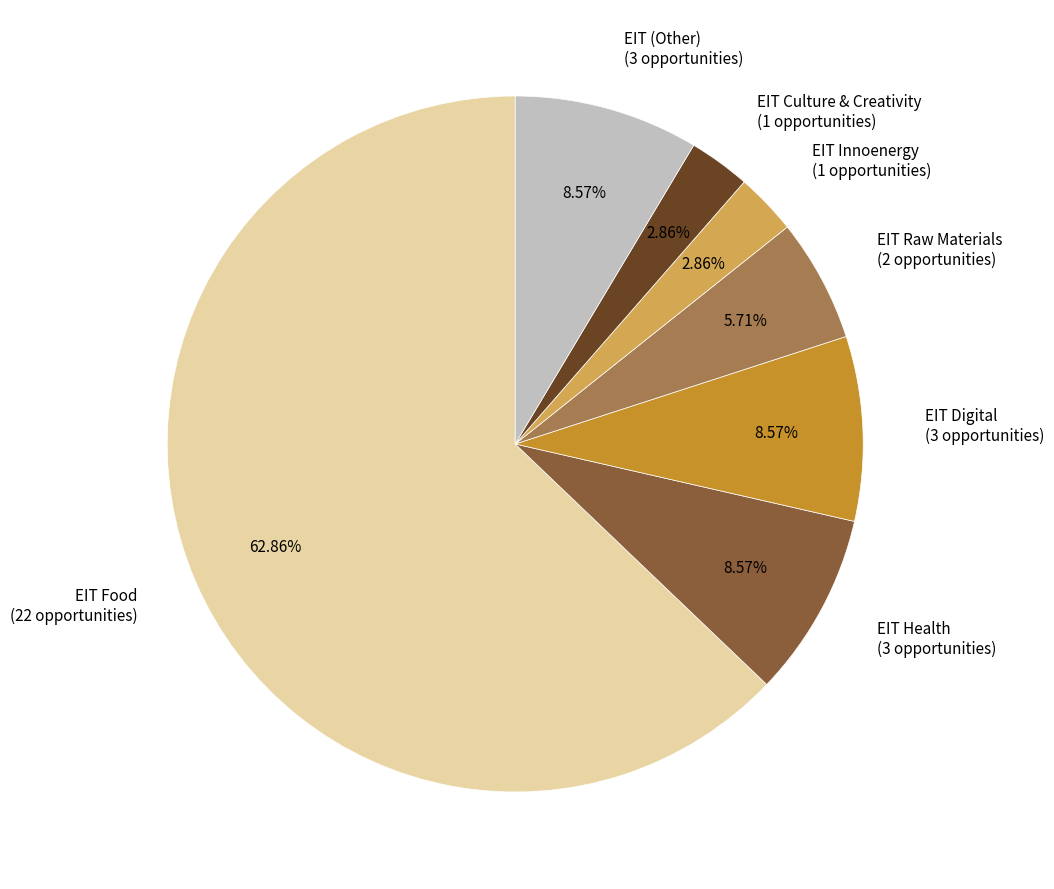

To the nearest percent, what portion does EIT Food represent?

63%